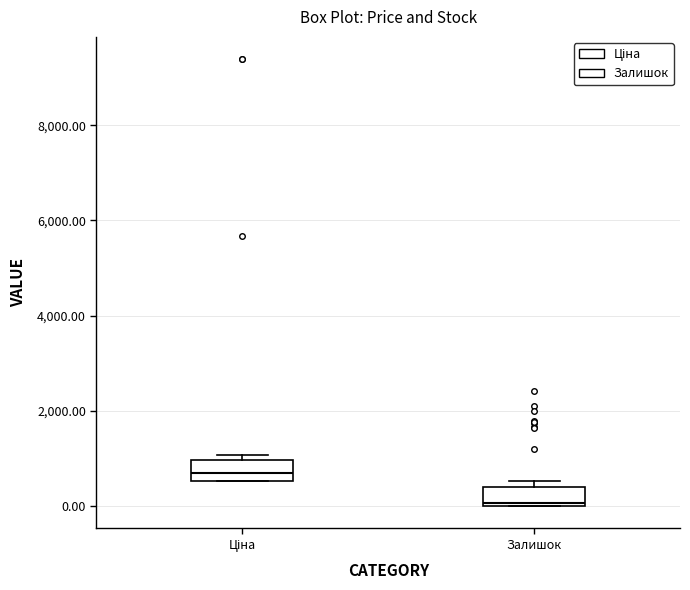

Where is the upper edge of the box for Ціна on the y-axis? The values are not printed on the chart, so give them approximately, as read against the axis.

1000